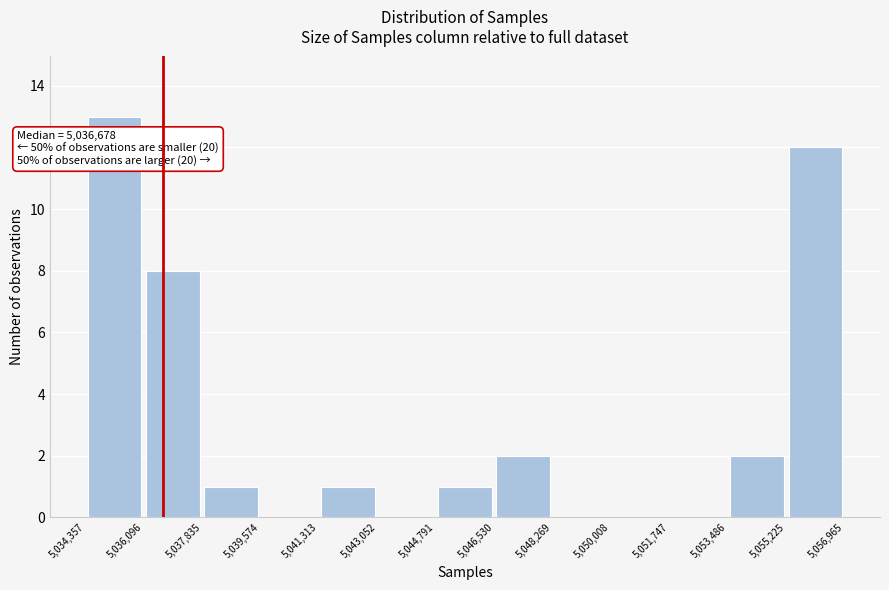

Which range on the x-axis has the tallest bar?

5,034,357 to 5,036,096